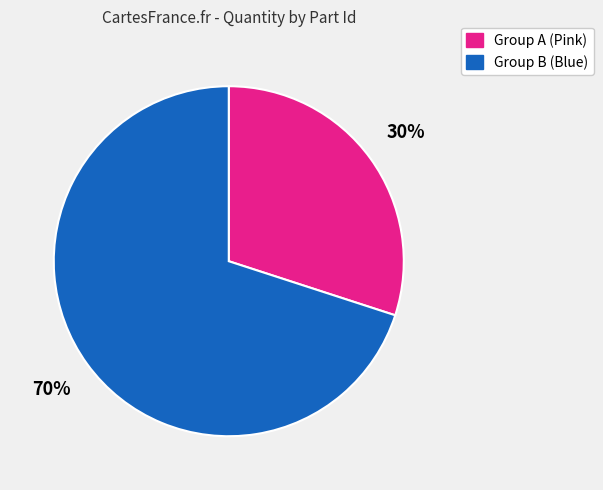

Does any single category account for the majority?

Yes